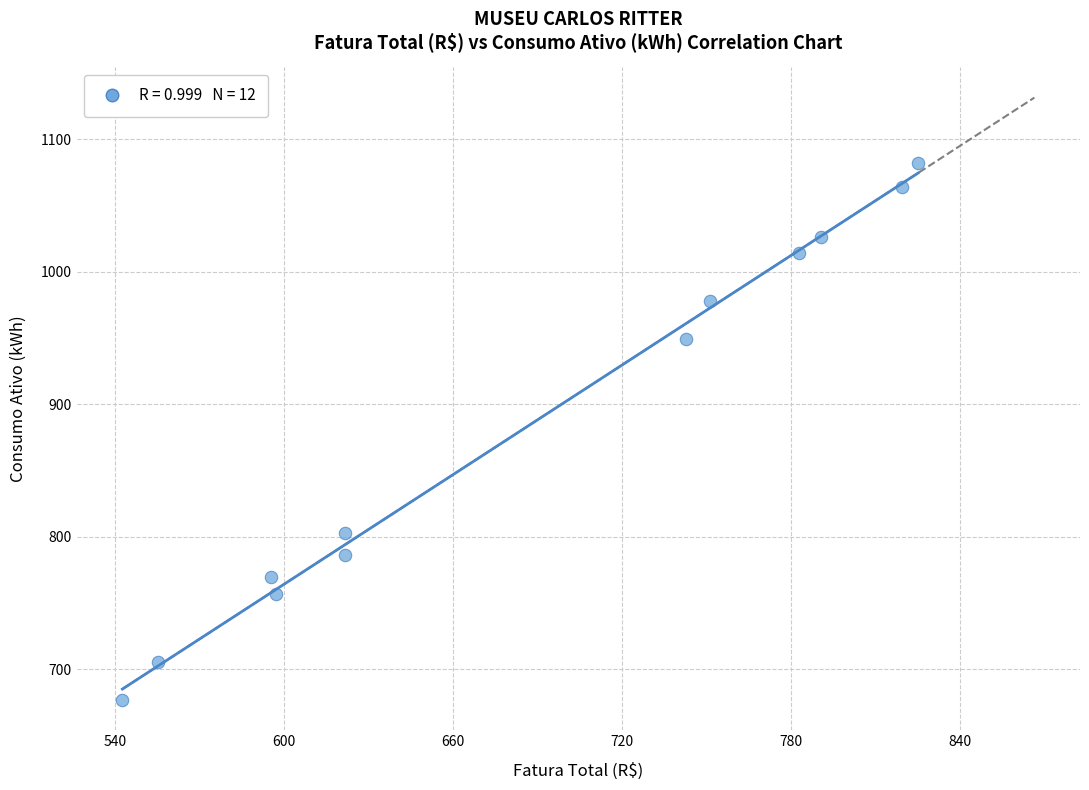

What is the range of Y values (max minus min)?

405